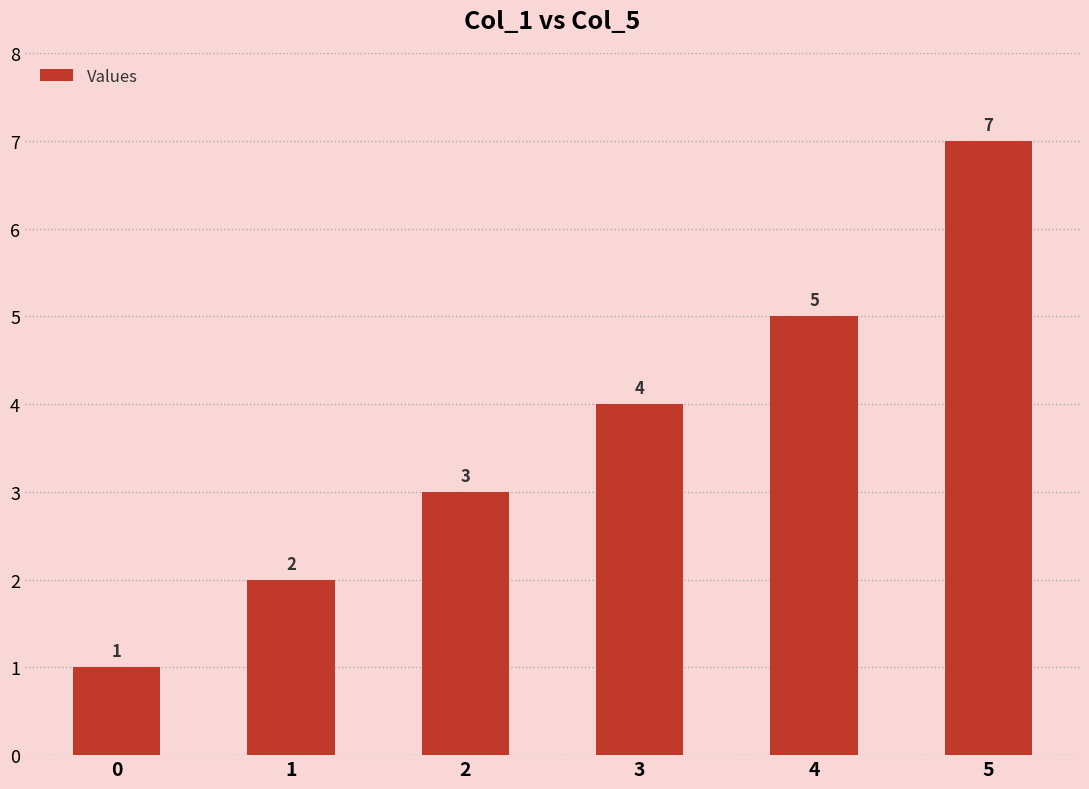

What is the sum of the values at 0 and 2?

4